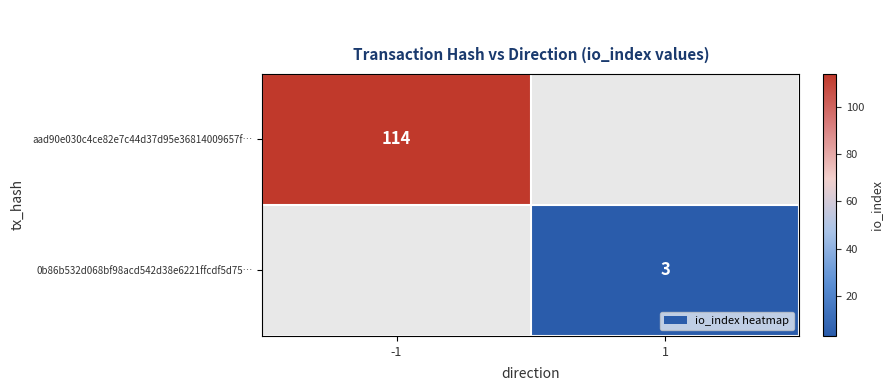

The value of aad90e030c4ce82e7c44d37d95e36814009657f… at -1 is 187. True or false?

False